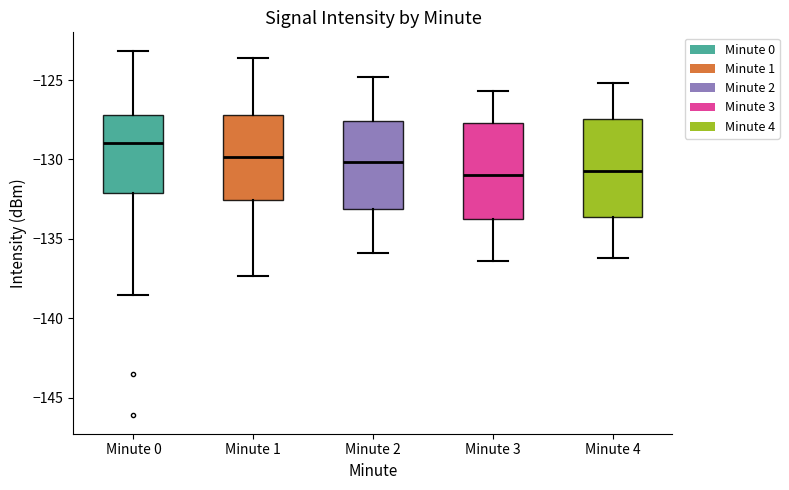

Reading left to right, read every box against the y-axis: the position of its median line, the range the box covers, and the ends of its whiskers. The values are not printed on the chart, so give them approximately, as read against the axis.

Minute 0: median -129.0, box -132.0 to -127.0, whiskers -138.5 to -123.0
Minute 1: median -130.0, box -132.5 to -127.0, whiskers -137.5 to -123.5
Minute 2: median -130.0, box -133.0 to -127.5, whiskers -136.0 to -125.0
Minute 3: median -131.0, box -134.0 to -127.5, whiskers -136.5 to -125.5
Minute 4: median -130.5, box -133.5 to -127.5, whiskers -136.0 to -125.0